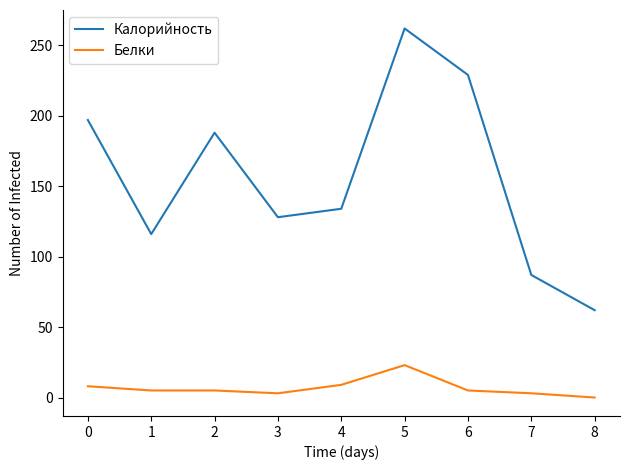

True or false: Белки and Калорийность cross at least once.

False